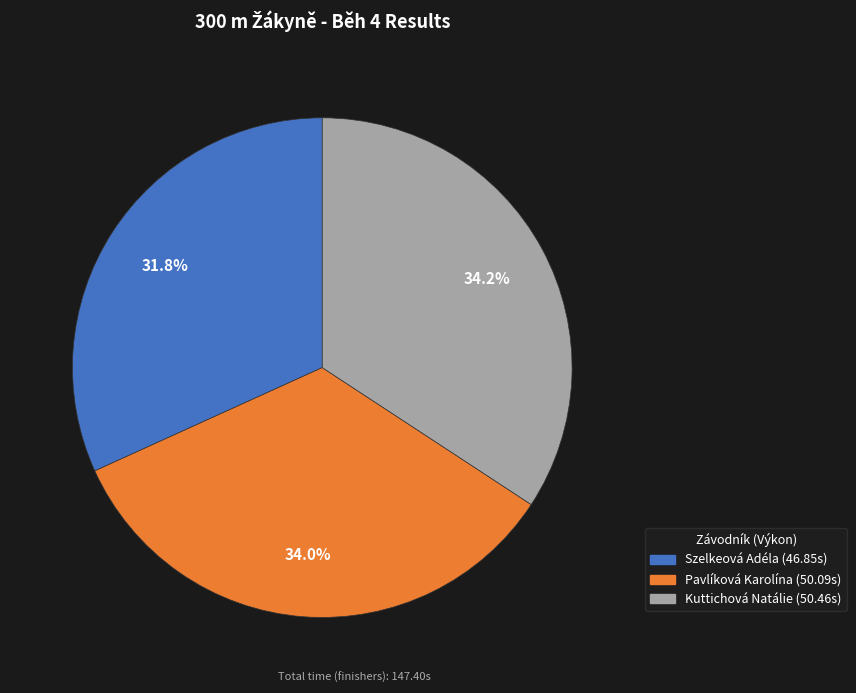

Which slice is the smallest?

Szelkeová Adéla